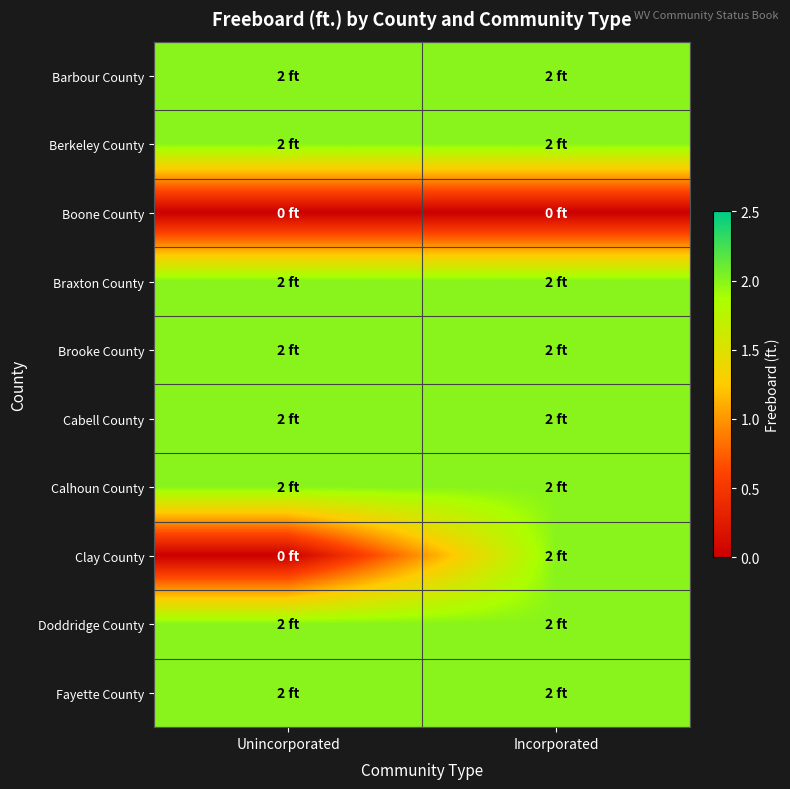

Which has a higher value, Incorporated or Unincorporated?

Incorporated